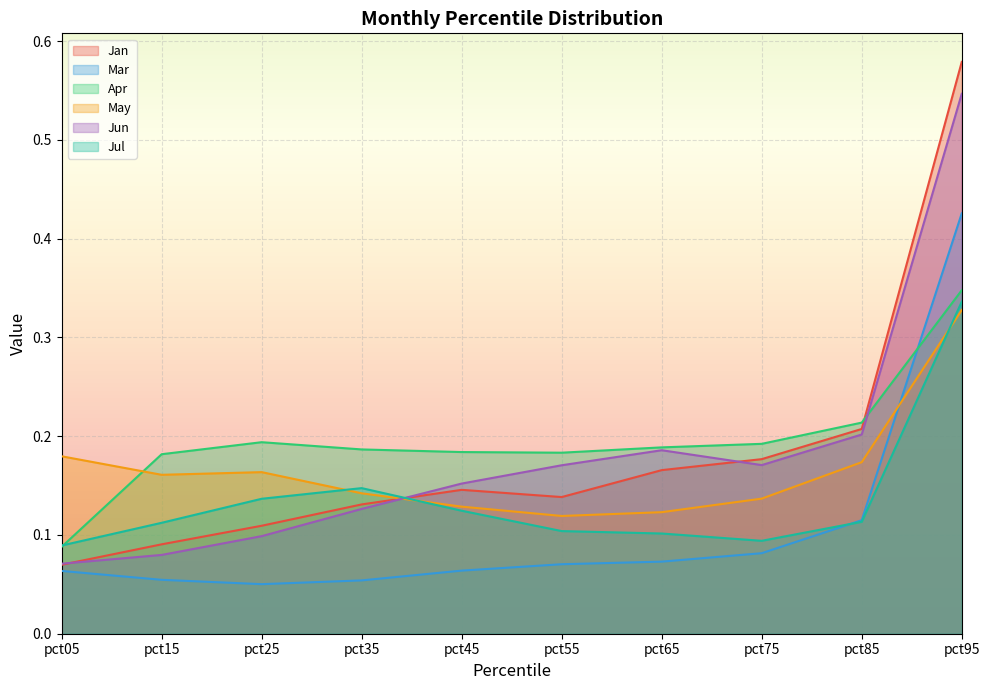

Reading left to right, transcribe all the data shown in this chart.

Jan: pct05=0.1	pct15=0.1	pct25=0.1	pct35=0.1	pct45=0.1	pct55=0.1	pct65=0.2	pct75=0.2	pct85=0.2	pct95=0.6
Mar: pct05=0.1	pct15=0.1	pct25=0.1	pct35=0.1	pct45=0.1	pct55=0.1	pct65=0.1	pct75=0.1	pct85=0.1	pct95=0.4
Apr: pct05=0.1	pct15=0.2	pct25=0.2	pct35=0.2	pct45=0.2	pct55=0.2	pct65=0.2	pct75=0.2	pct85=0.2	pct95=0.3
May: pct05=0.2	pct15=0.2	pct25=0.2	pct35=0.1	pct45=0.1	pct55=0.1	pct65=0.1	pct75=0.1	pct85=0.2	pct95=0.3
Jun: pct05=0.1	pct15=0.1	pct25=0.1	pct35=0.1	pct45=0.2	pct55=0.2	pct65=0.2	pct75=0.2	pct85=0.2	pct95=0.5
Jul: pct05=0.1	pct15=0.1	pct25=0.1	pct35=0.1	pct45=0.1	pct55=0.1	pct65=0.1	pct75=0.1	pct85=0.1	pct95=0.3